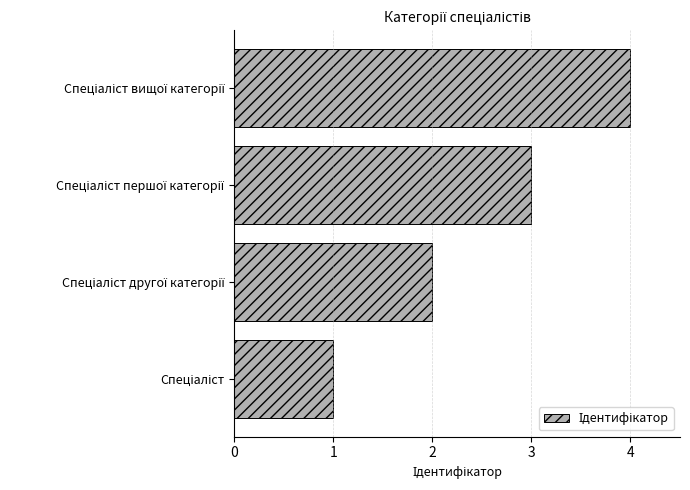

What is the maximum value shown in the chart?

4